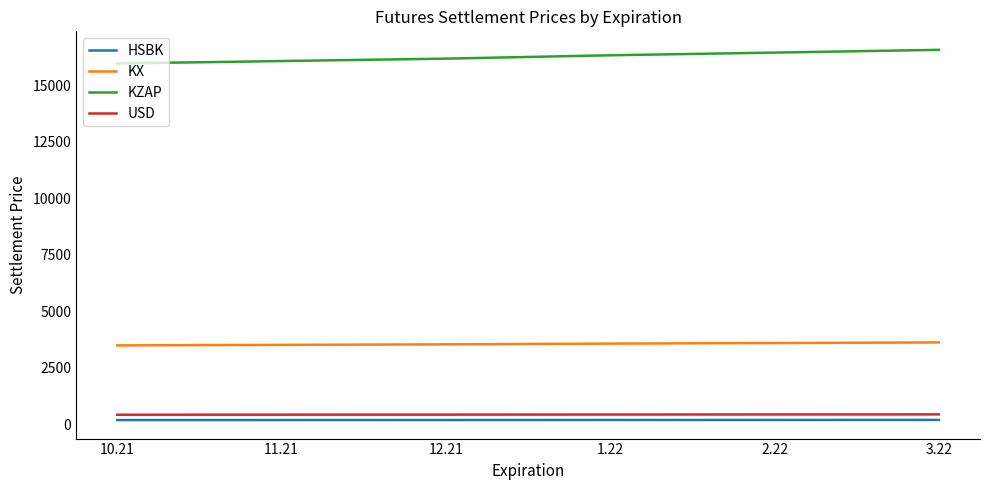

The value of KX at 11.21 is 3518.4. True or false?

True